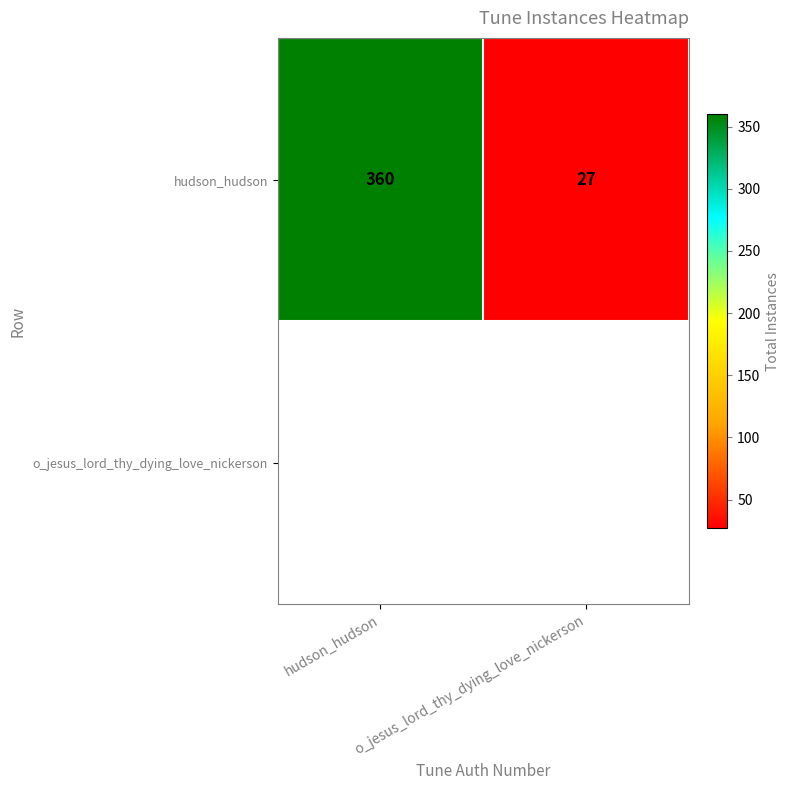

At which label is the value closest to 193?

o_jesus_lord_thy_dying_love_nickerson